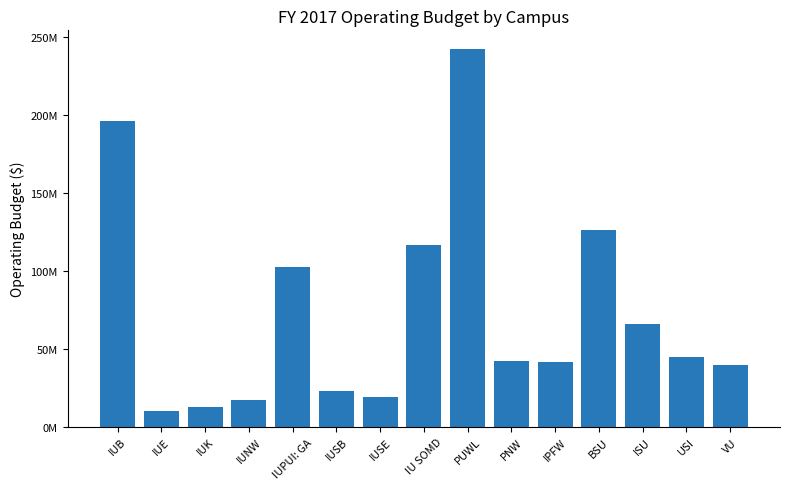

Are the bars horizontal?

No